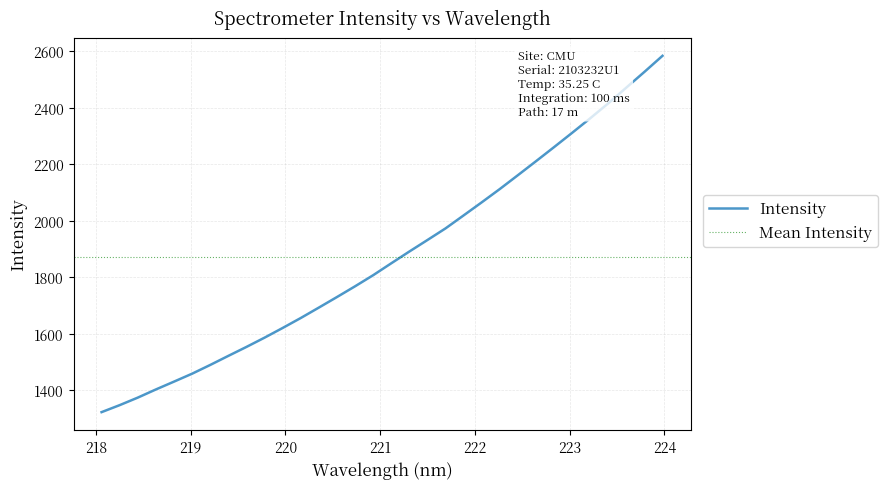

What is the highest value of the Intensity series?

2584.1